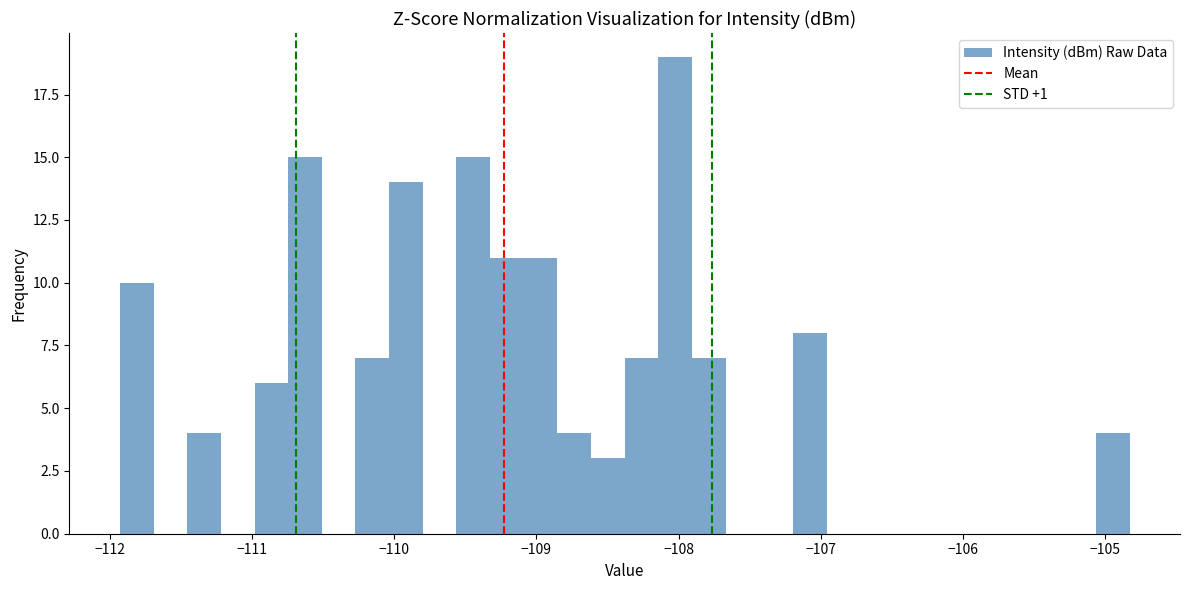

Around what value on the x-axis is the tallest bar? Give the approximate position of its centre, as read against the axis.

-108.0